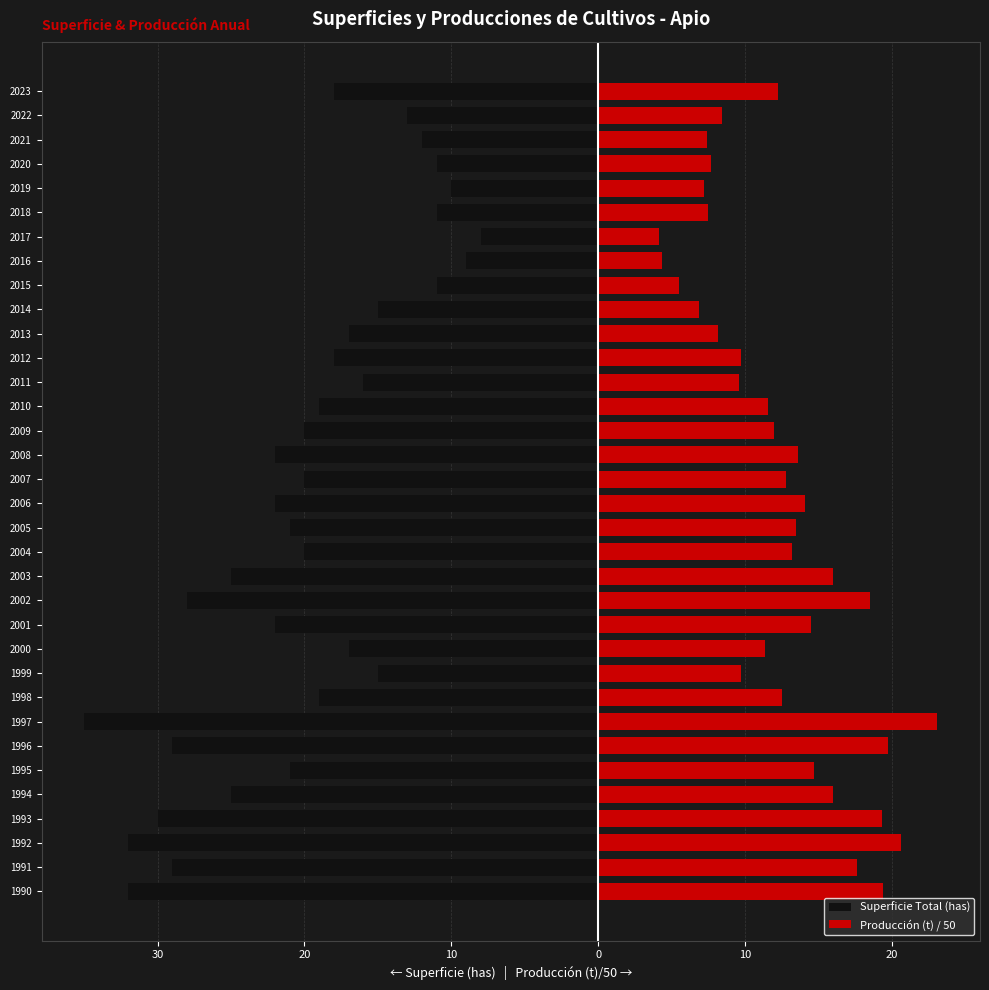

What is the label of the 2nd bar from the right?

32